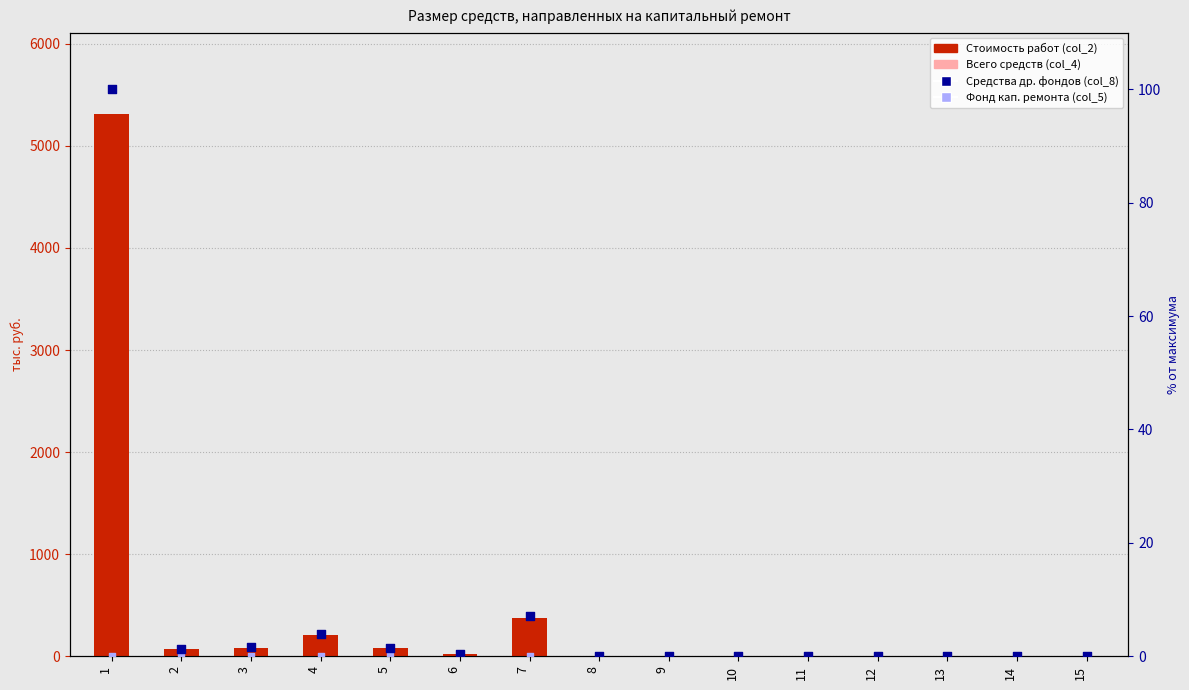

At how many categories does at least one series exceed 2346?

1